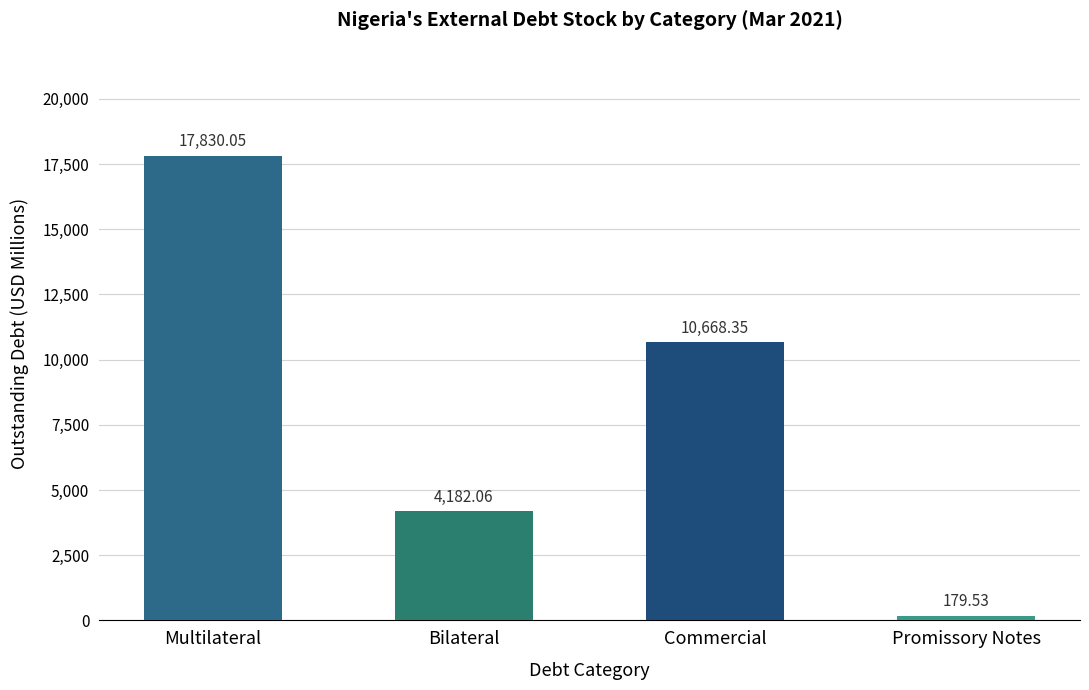

Rank the categories by value from highest to lowest.

Multilateral, Commercial, Bilateral, Promissory Notes